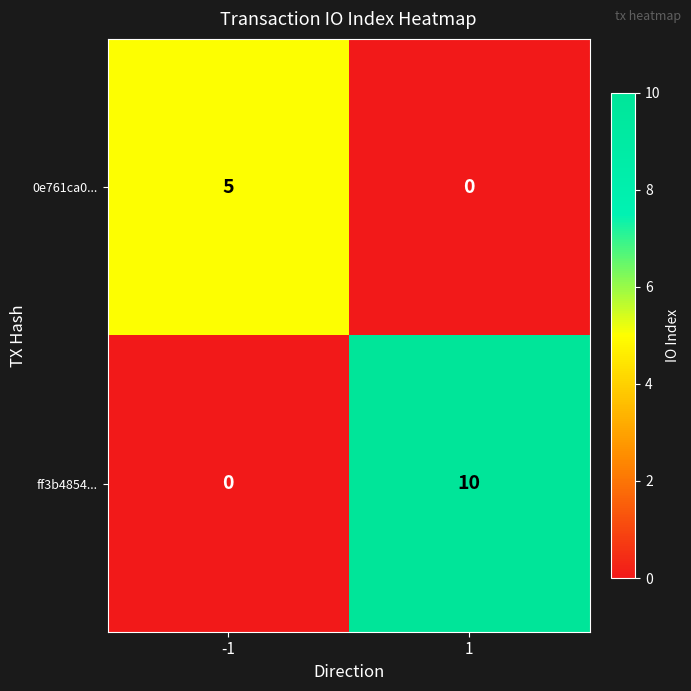

Reading left to right, list all the values displayed in this chart.

0e761ca0...: -1=5	1=0
ff3b4854...: -1=0	1=10